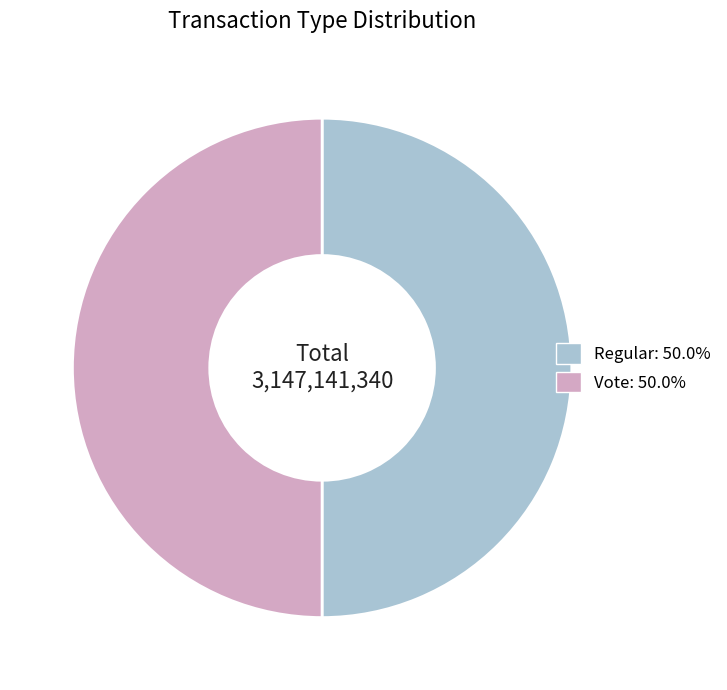

How many slices are in this pie chart?

2